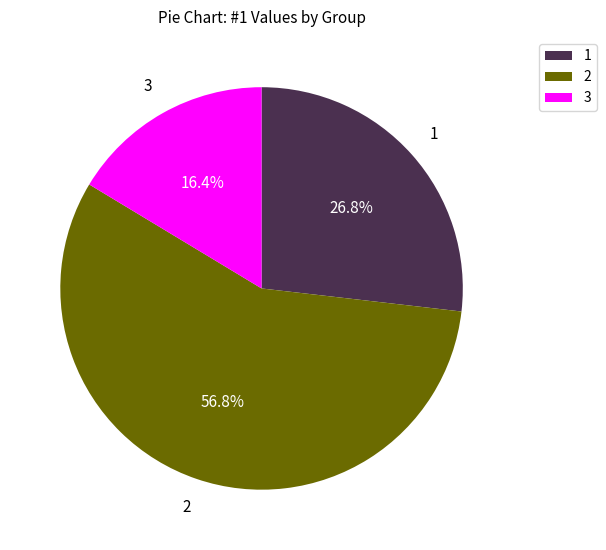

Does any single category account for the majority?

Yes